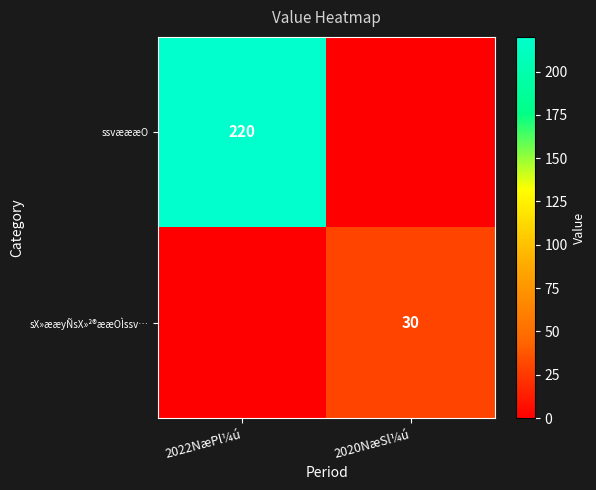

What is the difference between the highest and lowest values at 2020NæSl¼ú?

30